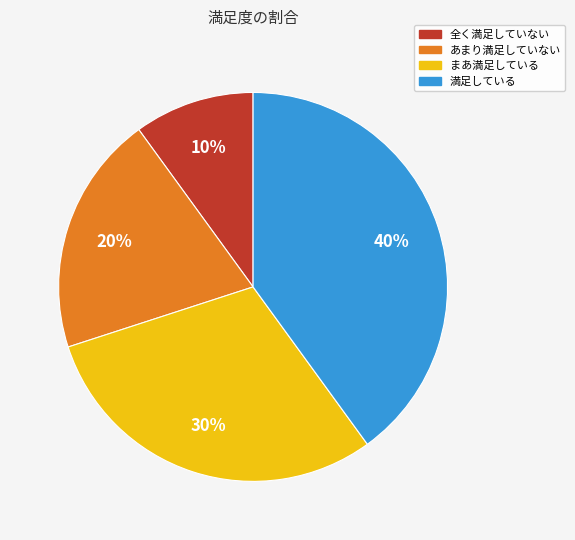

How many slices are in this pie chart?

4